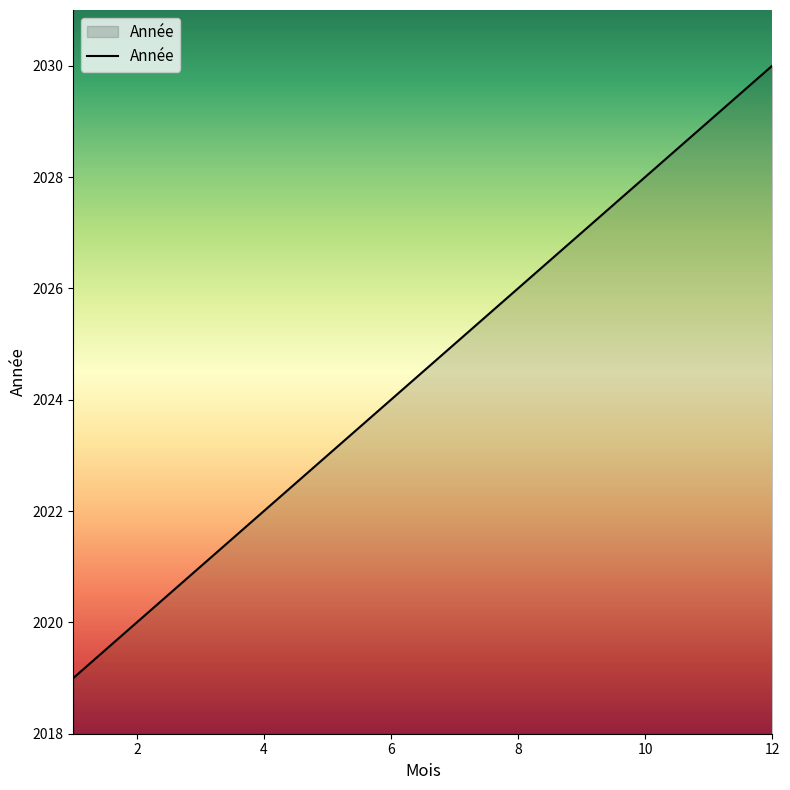

What is the greatest value displayed?

2030